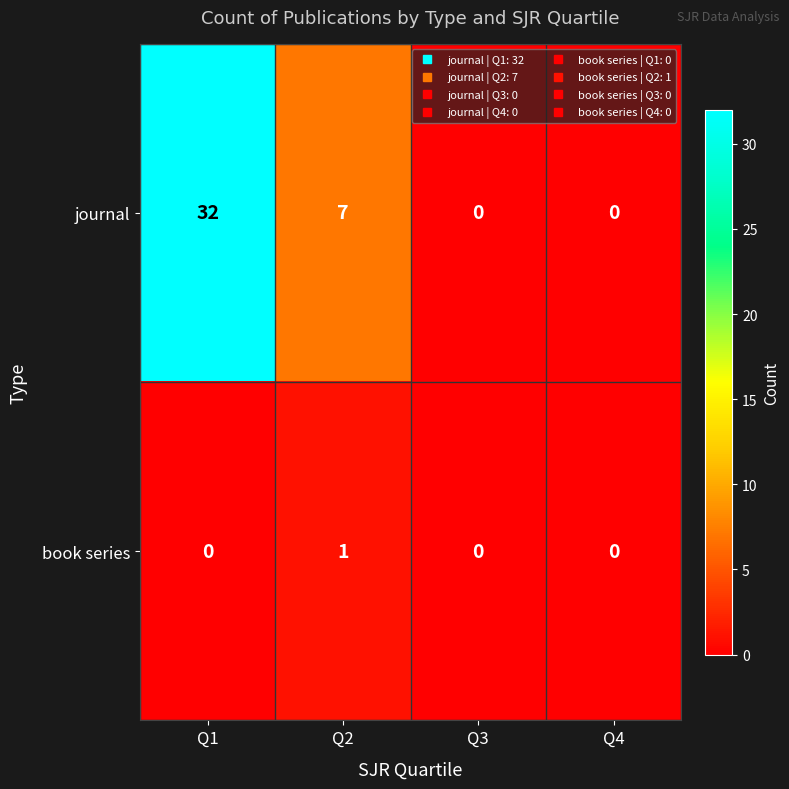

Reading left to right, extract all data points from this chart.

journal: 32	7	0	0
book series: 0	1	0	0